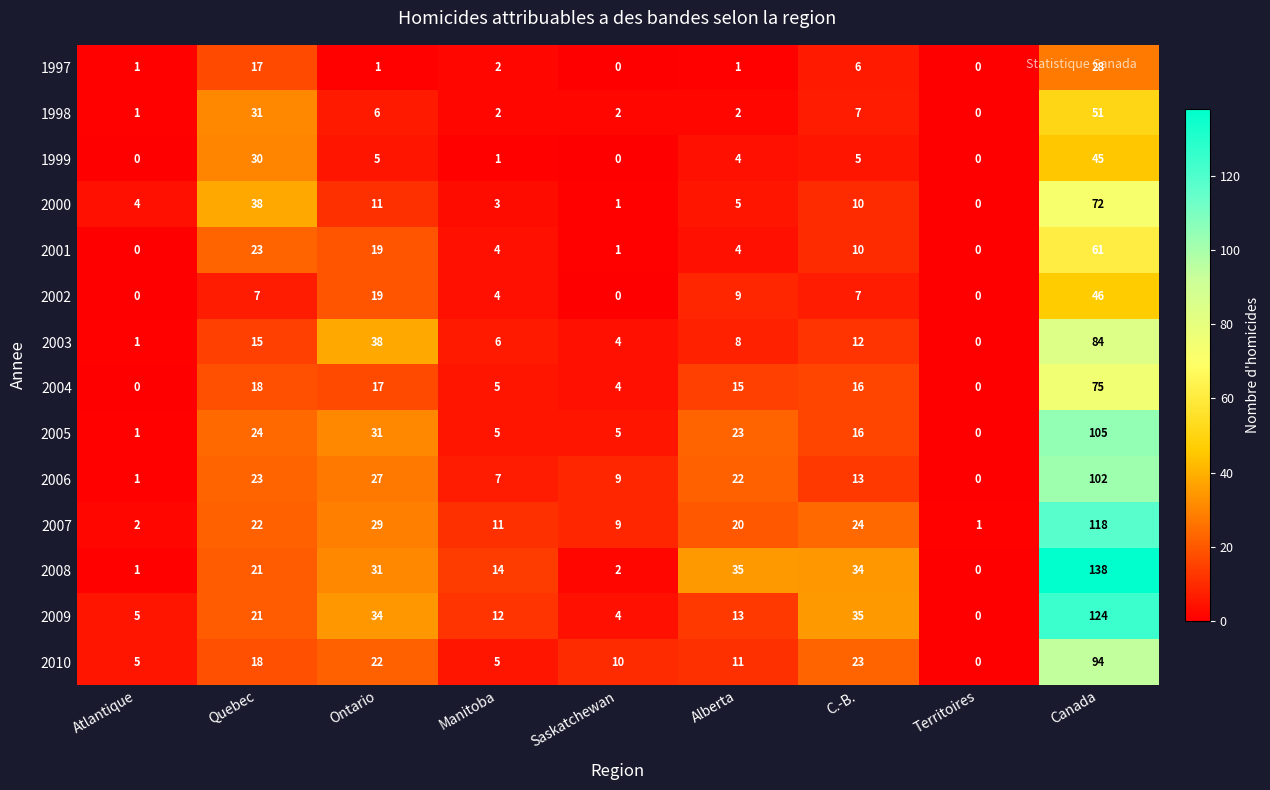

List the labels in order of 2009 value, largest first.

Canada, C.-B., Ontario, Quebec, Alberta, Manitoba, Atlantique, Saskatchewan, Territoires